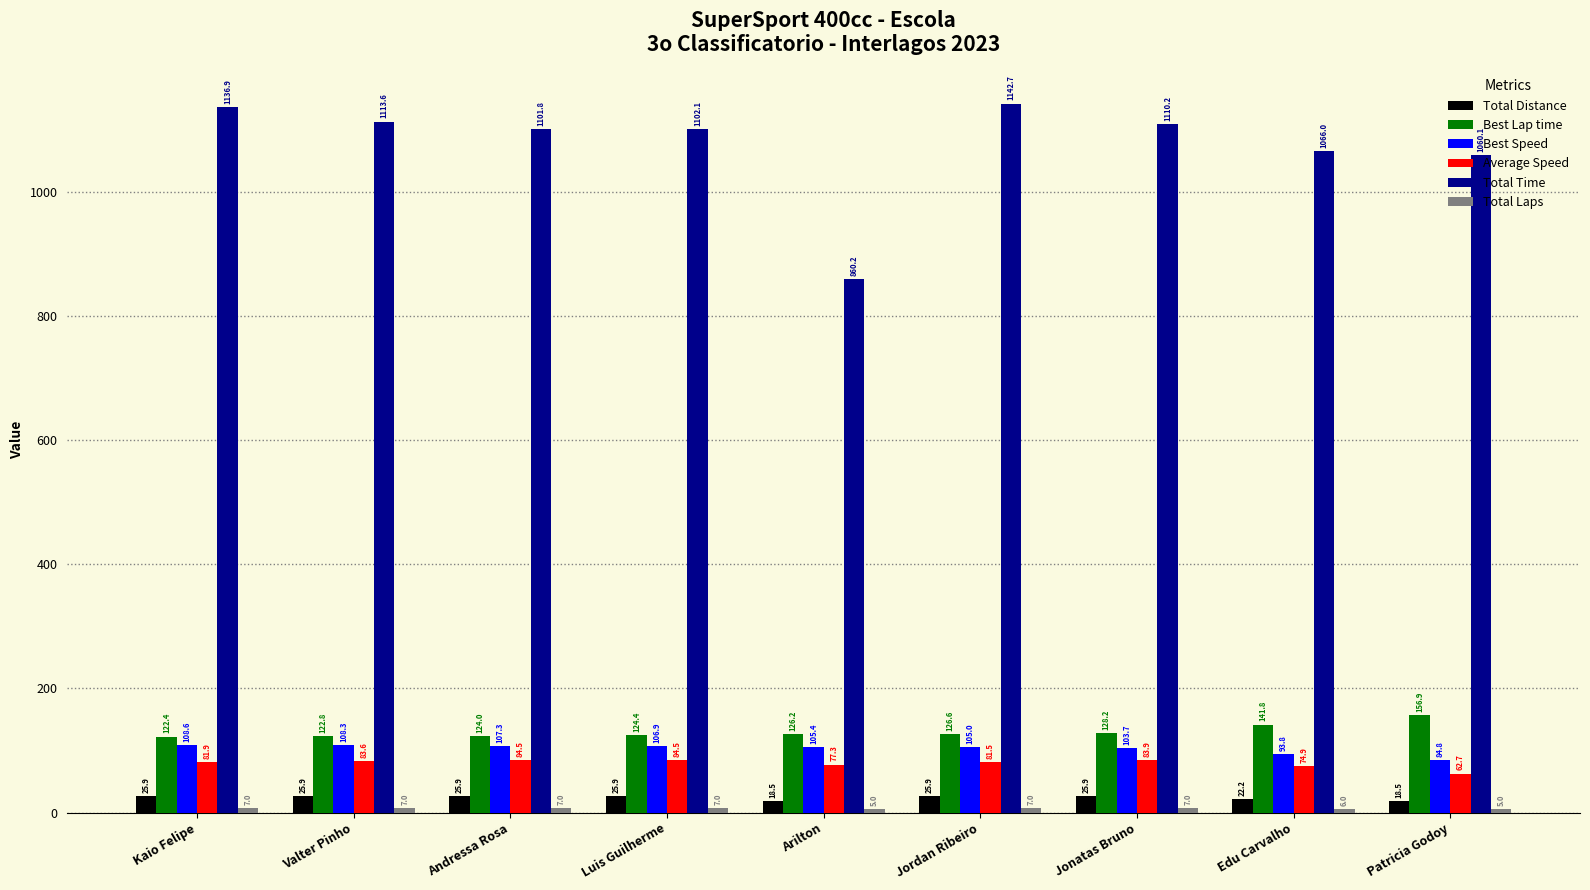

What is the minimum value shown in the chart?

5.0